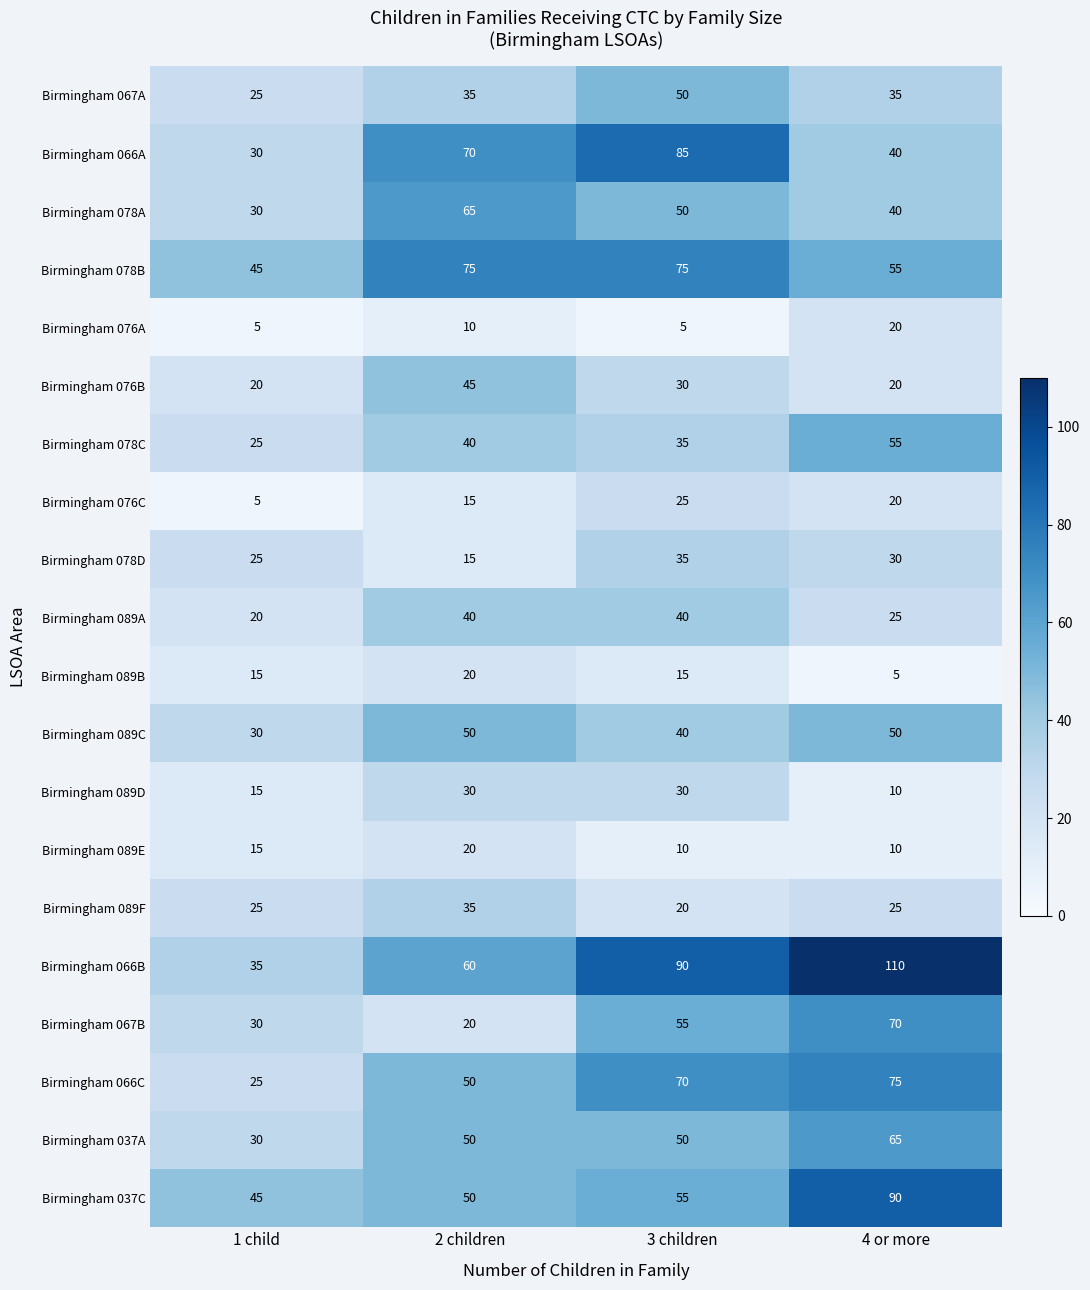

What is the difference between the Birmingham 066A values at 3 children and 4 or more?

45